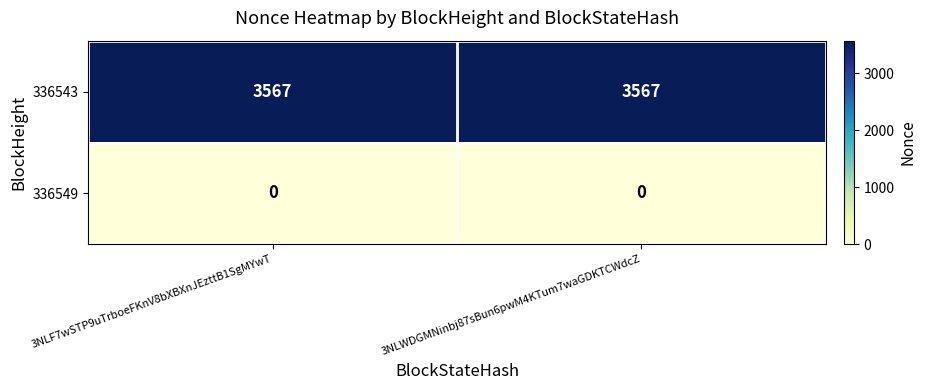

What is the sum of all 336543 values?

7134